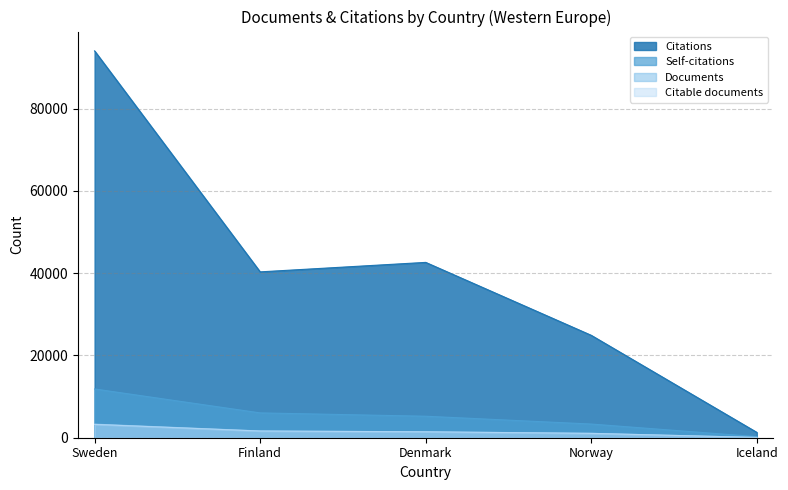

What is the spread (max minus min) of values at Iceland?

1230